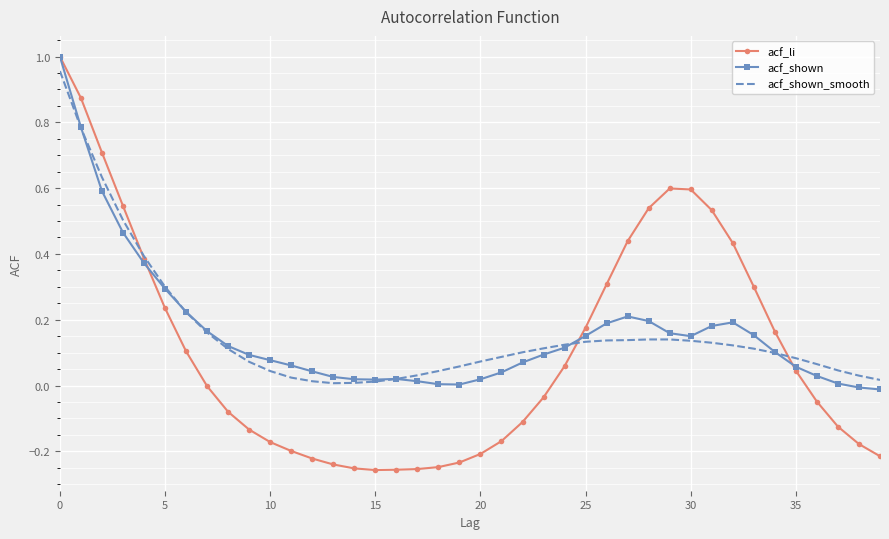

Which series has the largest range (max minus min)?

acf_li